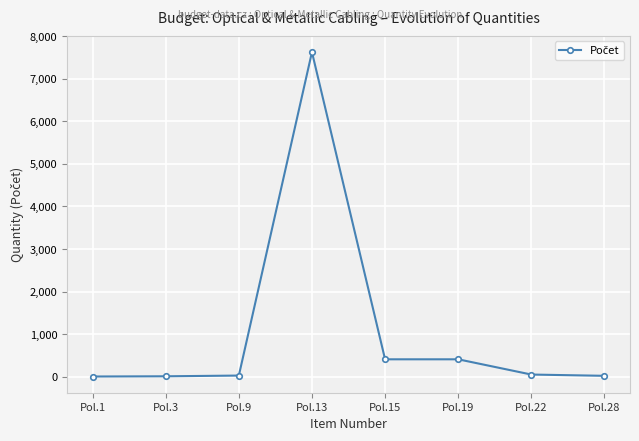

Is it true that the value at Pol.13 is 3691?

False